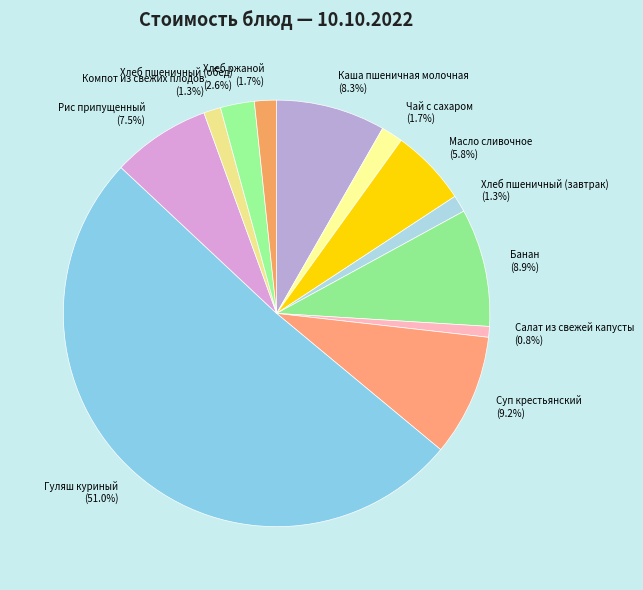

Which has a higher value, Рис припущенный or Хлеб ржаной?

Рис припущенный